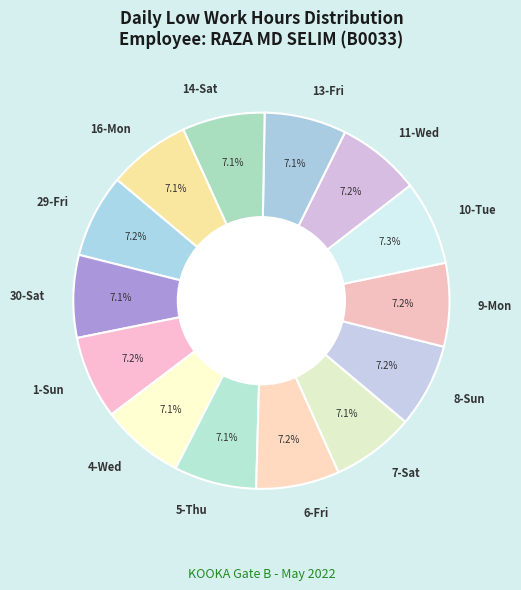

To the nearest percent, what percentage of the pie is 11-Wed?

7%